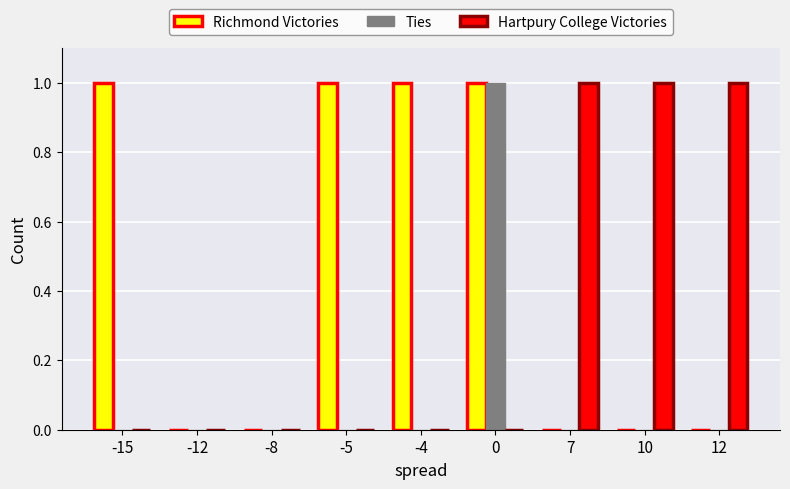

What is the spread (max minus min) of values at 12?

1